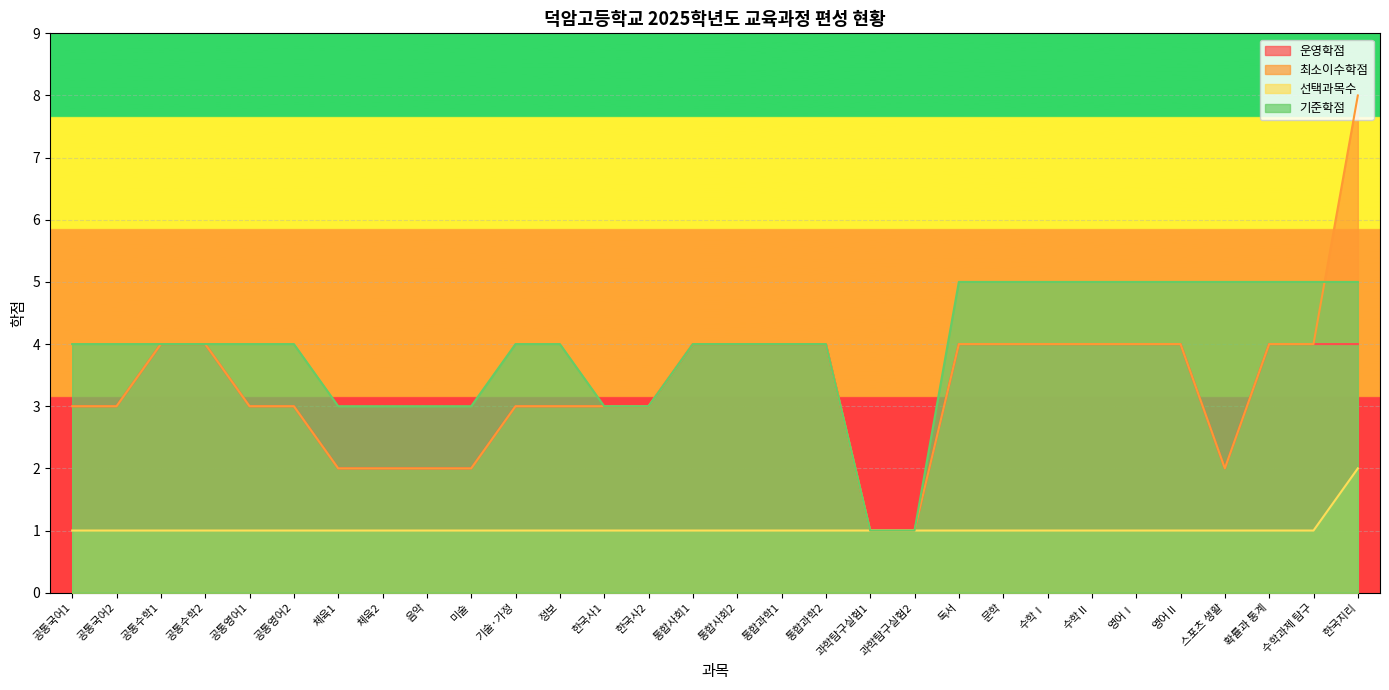

How many lines are shown in the chart?

4